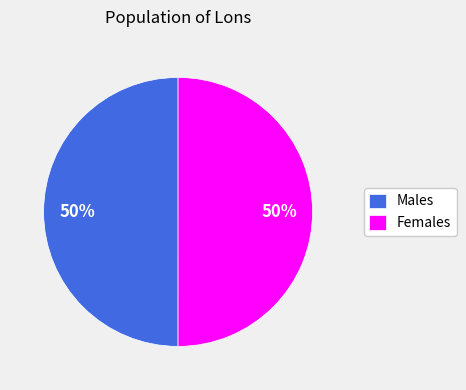

How many segments does this pie chart have?

2